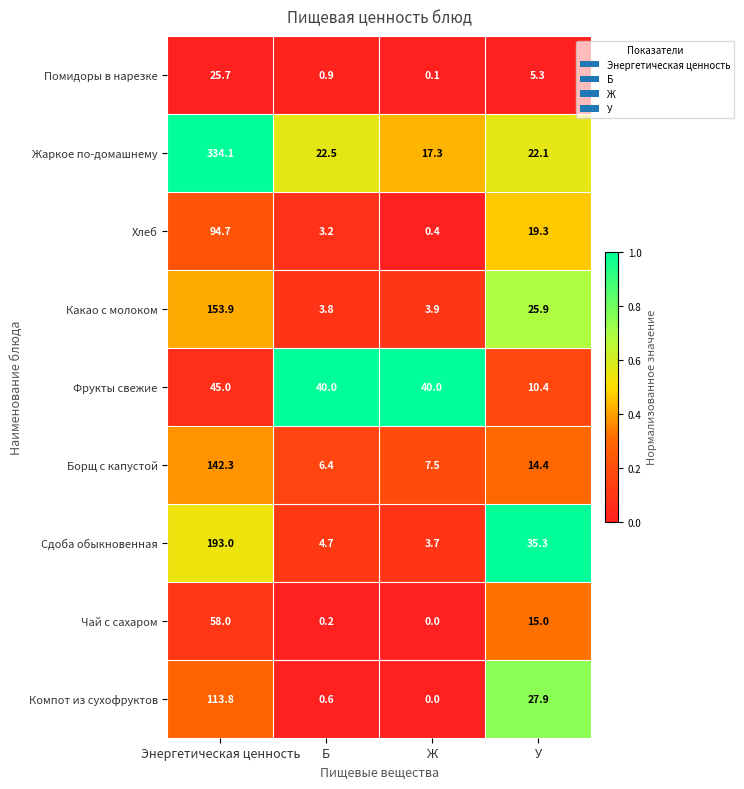

True or false: Фрукты свежие has a value of 55.8 at Ж.

False